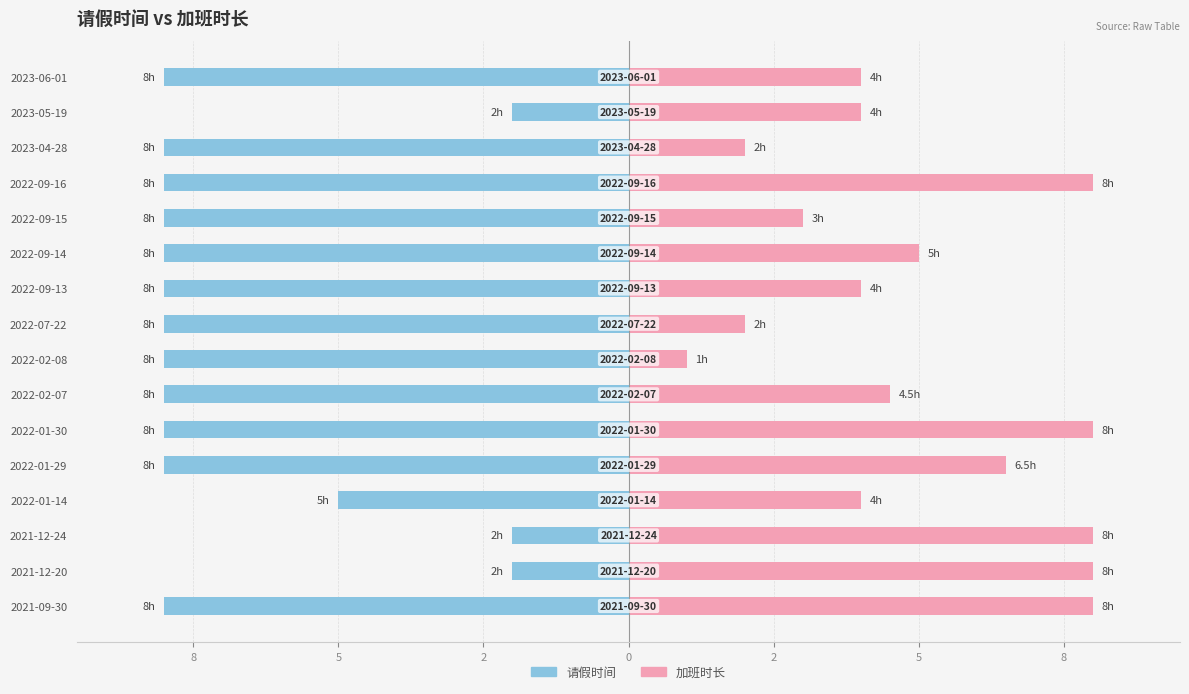

Reading left to right, list all the values displayed in this chart.

请假时间: -8.0	-2.0	-2.0	-5.0	-8.0	-8.0	-8.0	-8.0	-8.0	-8.0	-8.0	-8.0	-8.0	-8.0	-2.0	-8.0
时长: 8.0	8.0	8.0	4.0	6.5	8.0	4.5	1.0	2.0	4.0	5.0	3.0	8.0	2.0	4.0	4.0